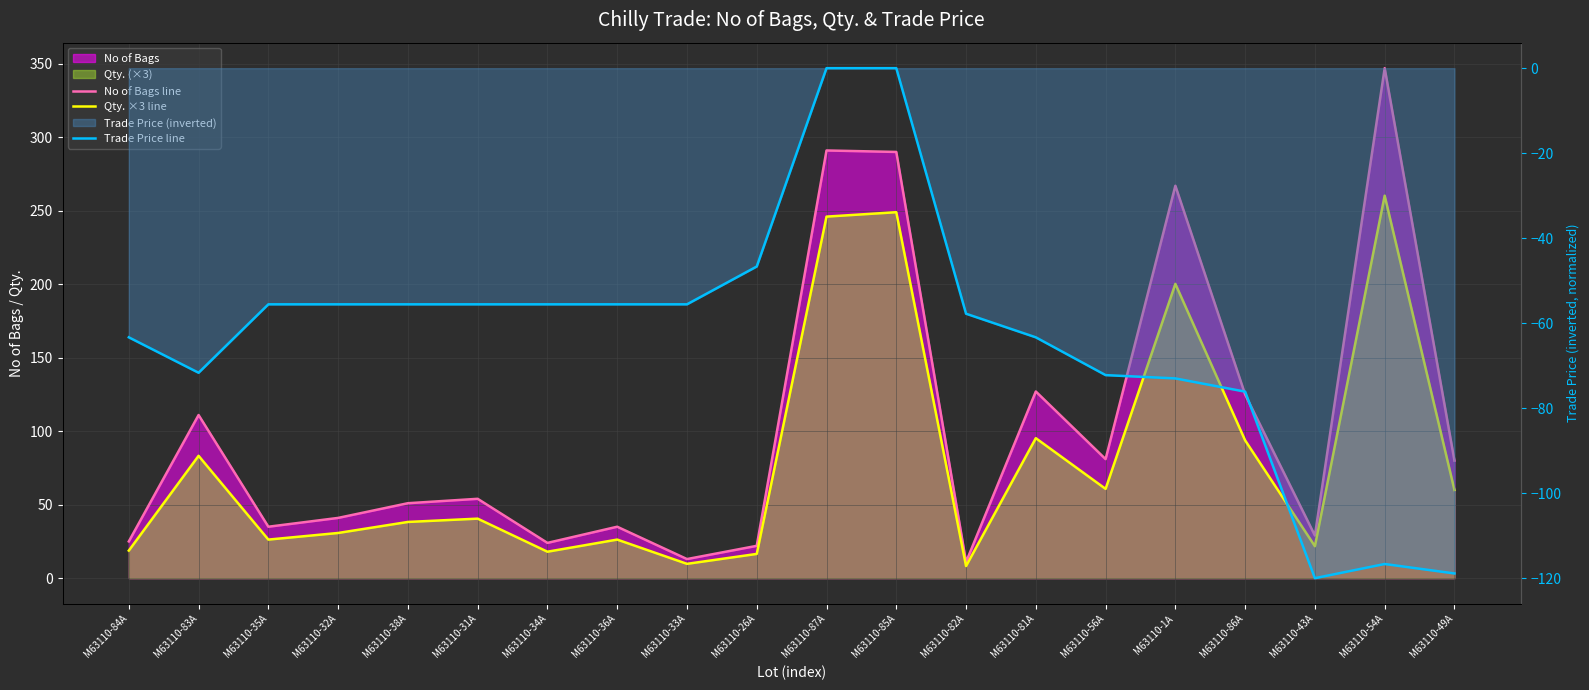

True or false: Qty. ×3 line and Trade Price line intersect in this chart.

False